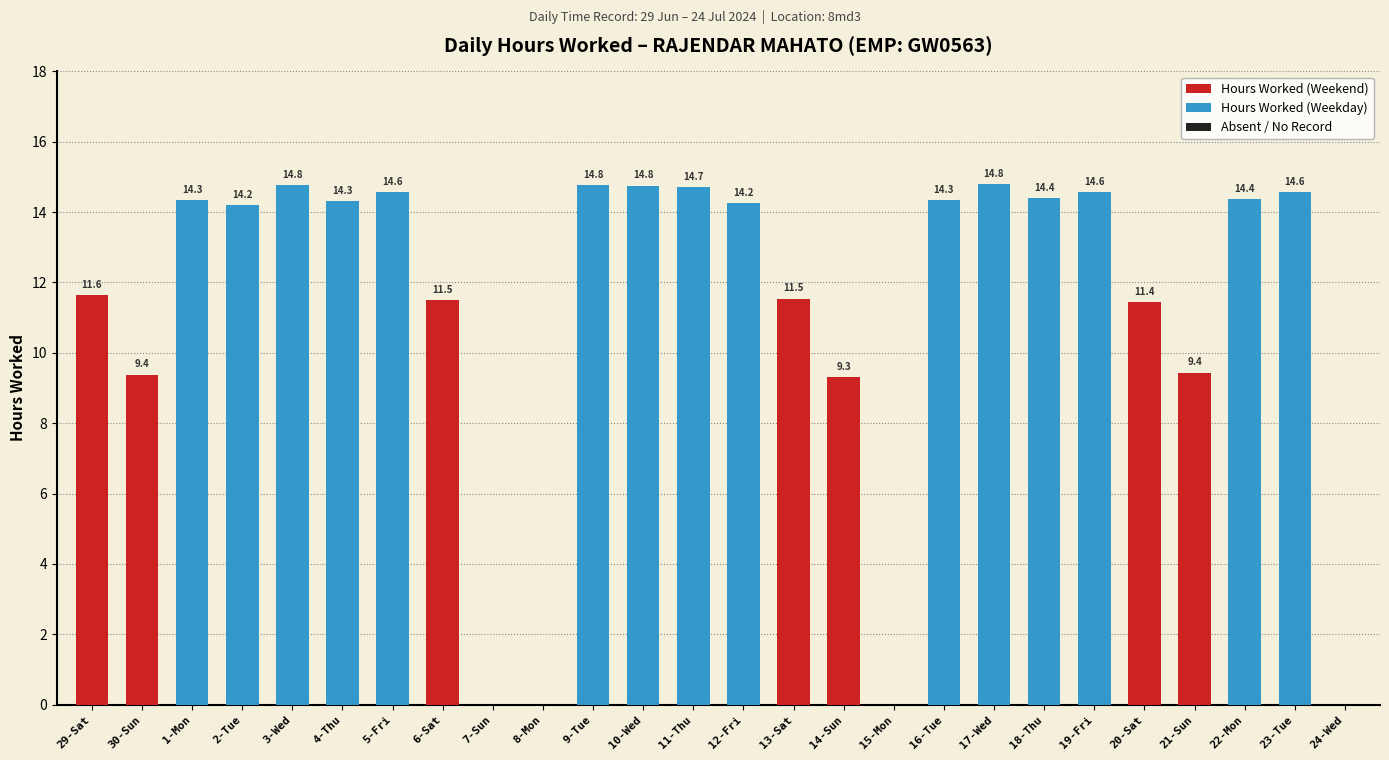

The value at 5-Fri is 9.3. True or false?

False